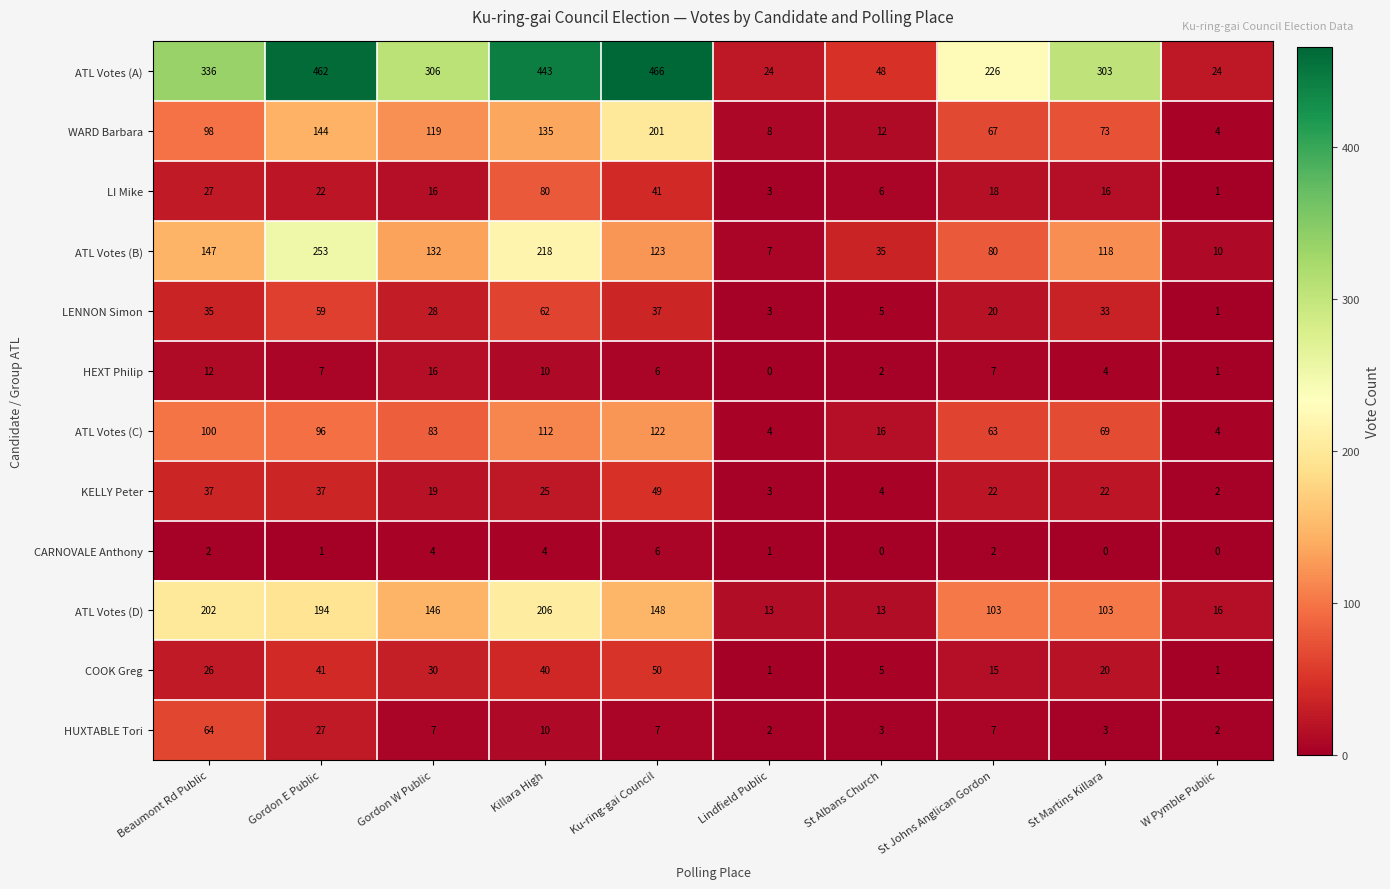

What is the difference between the highest and lowest values at Gordon W Public?

302